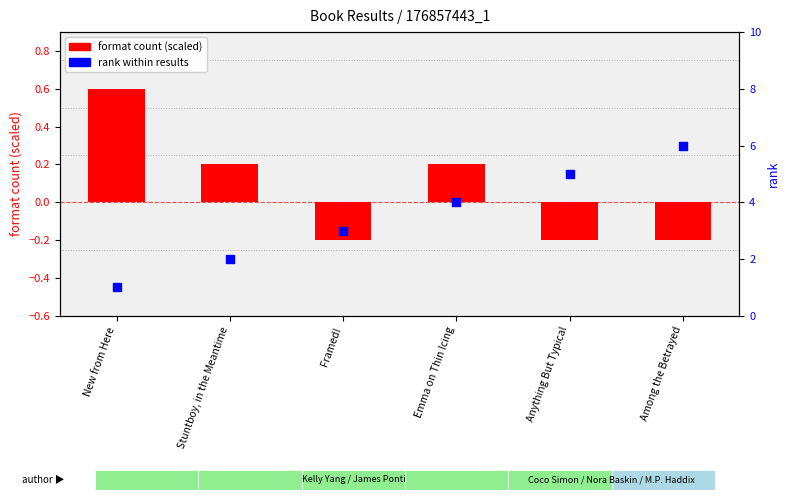

Is the value of rank at Among the Betrayed greater than the value of format count (scaled) at Framed!?

Yes